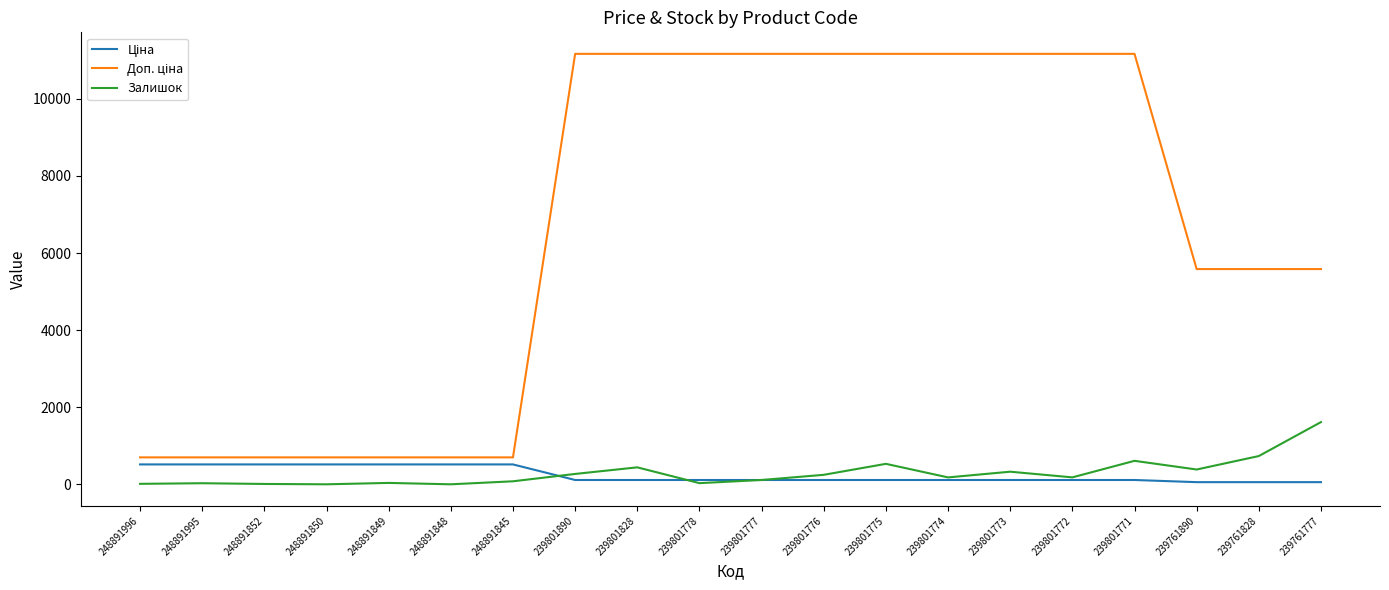

True or false: Залишок has a value of 180.0 at 239801772.

True